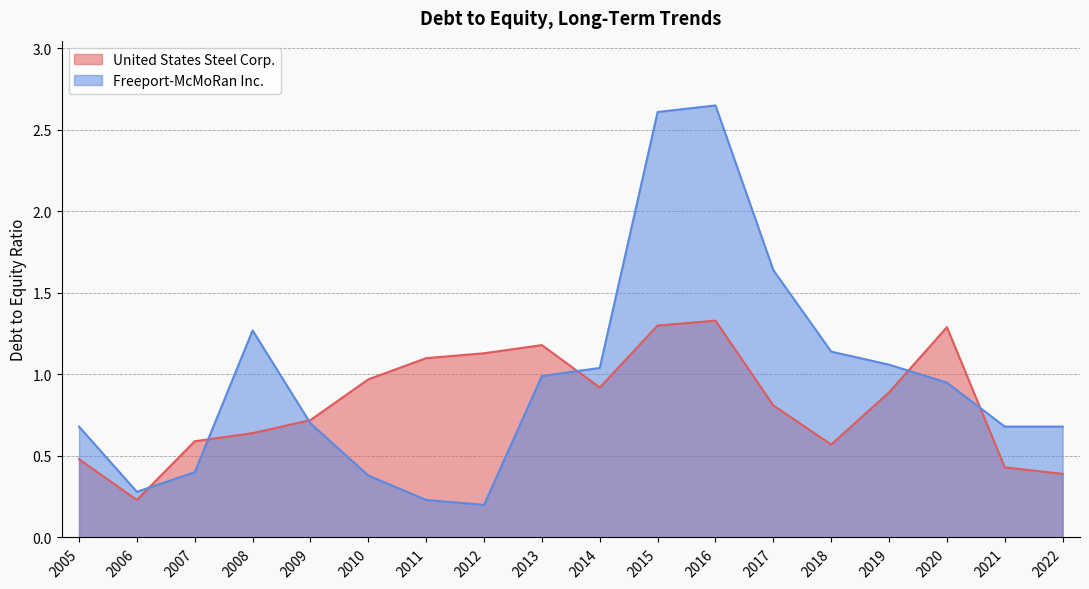

What value does the Freeport-McMoRan Inc. series have at 2018?

1.1